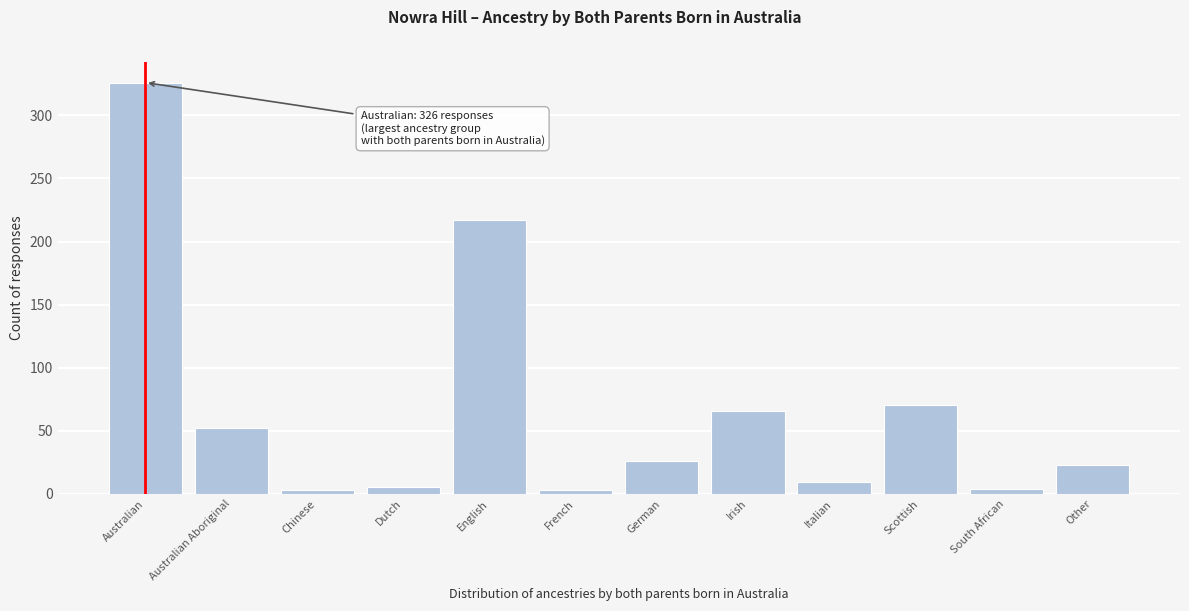

What is the approximate value at German?

26